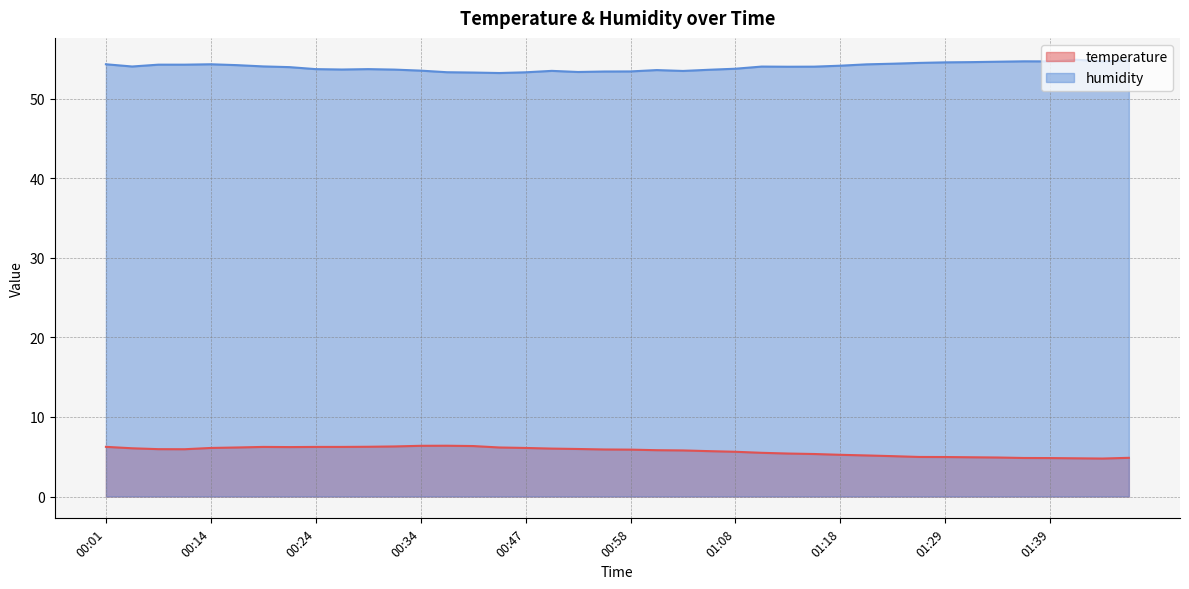

At which category is the sum across all series the highest?

00:01